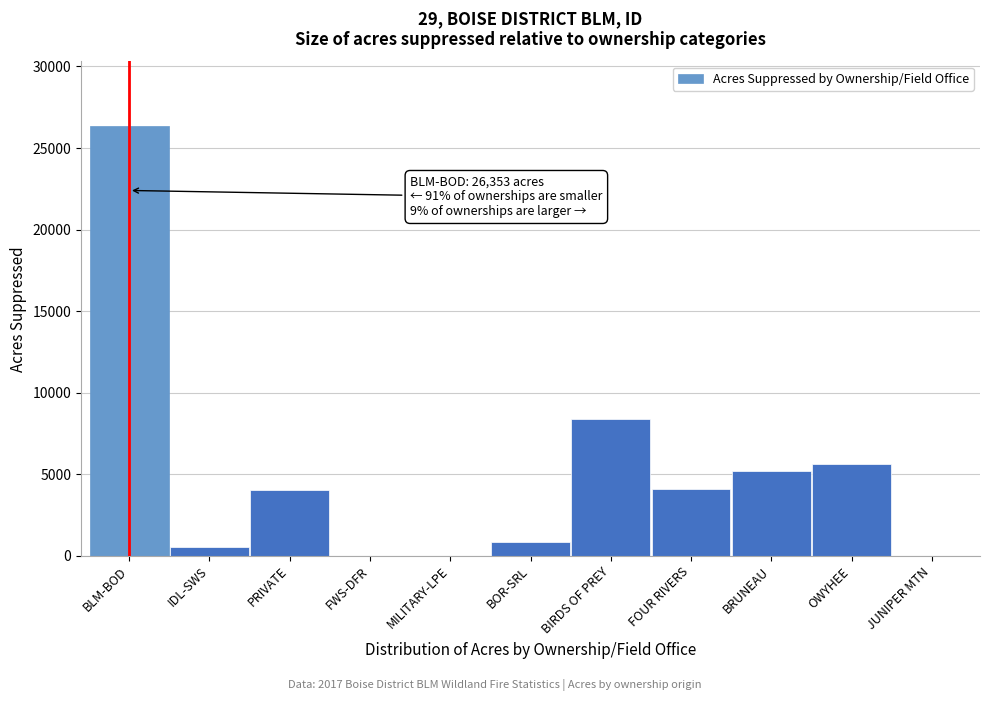

Which has a higher value, FWS-DFR or BIRDS OF PREY?

BIRDS OF PREY